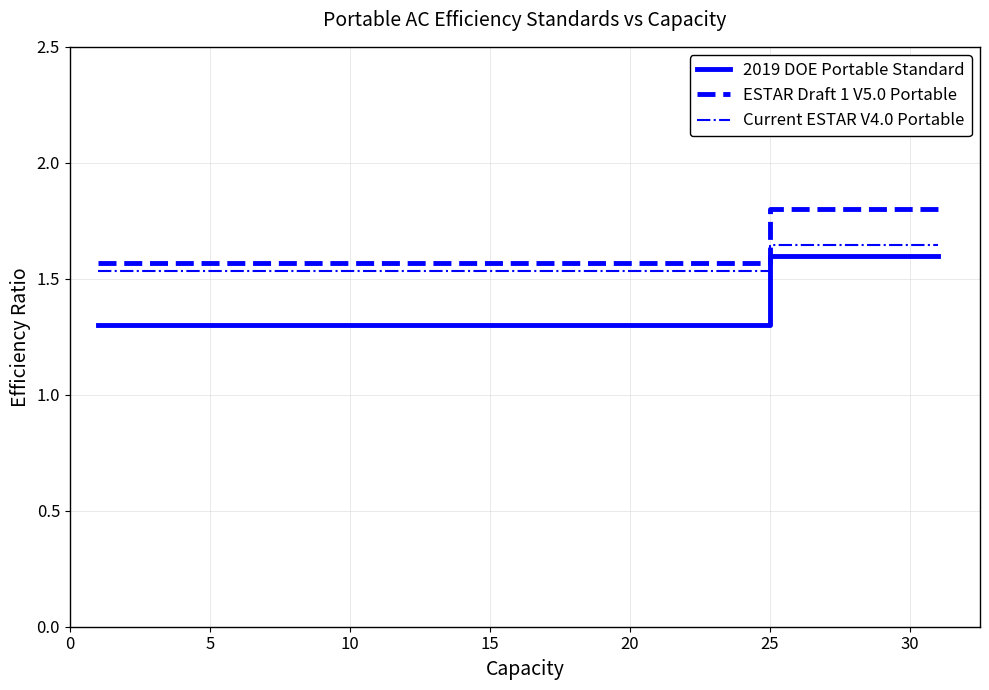

What is the value of the 2019 DOE Portable Standard point at the 23rd from the left?

1.3